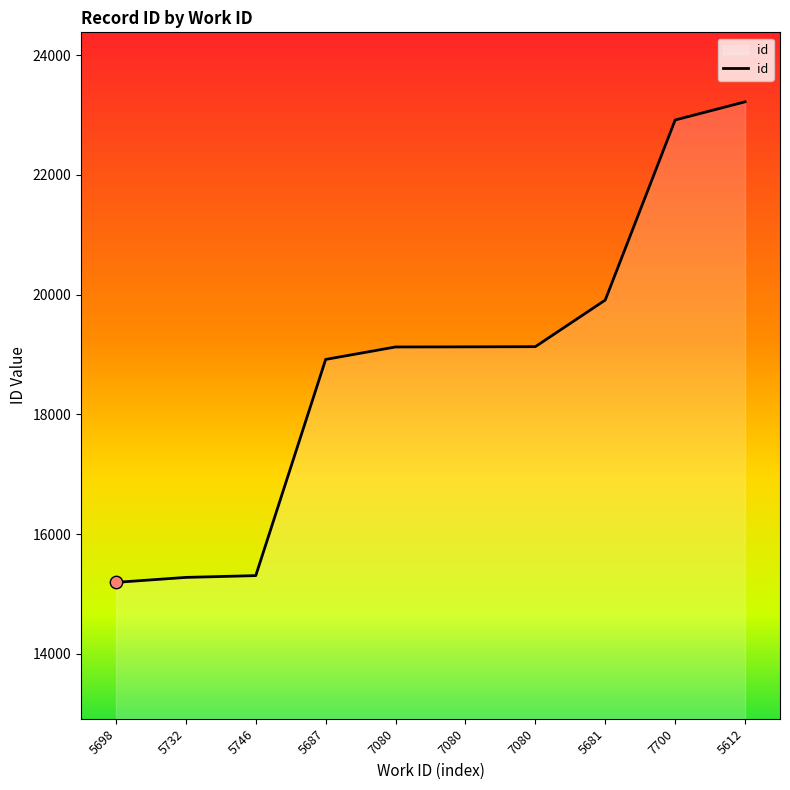

Between 7080 and 7700, which is larger?

7700